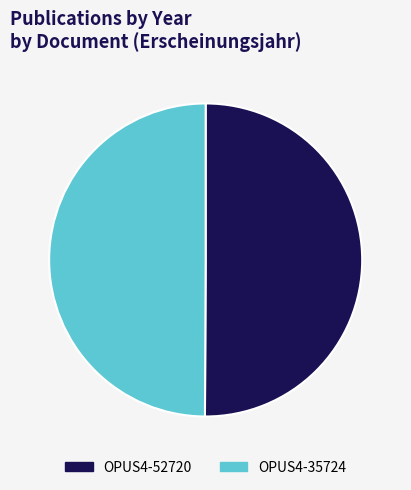

What is the ratio of the value at OPUS4-52720 to the value at OPUS4-35724?

1.0